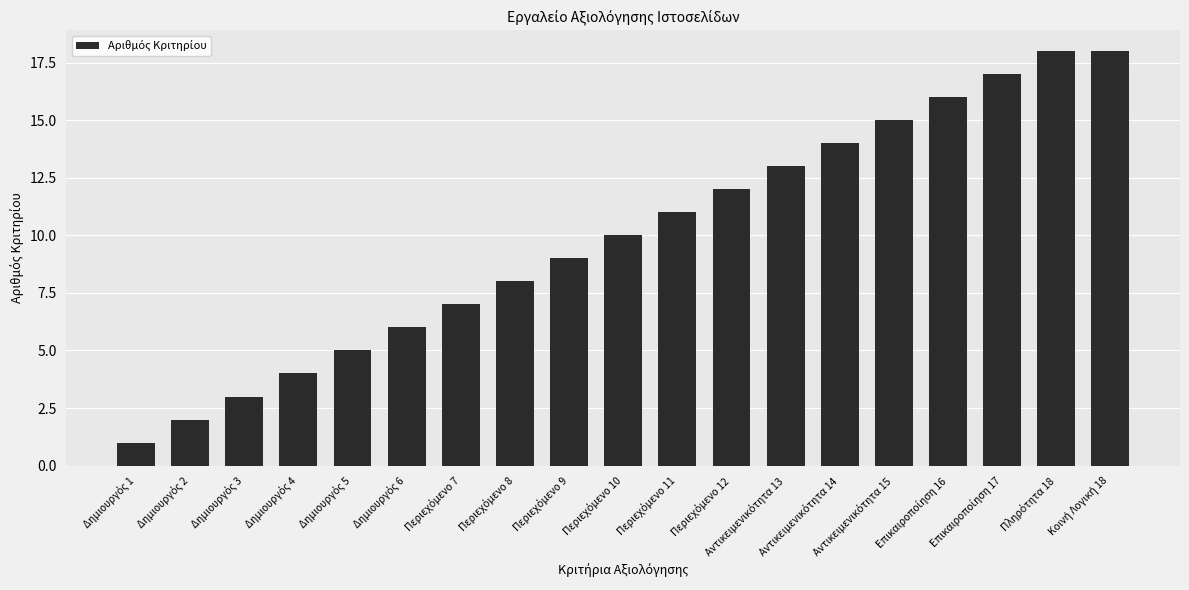

What is the difference between the second highest and second lowest values?

16